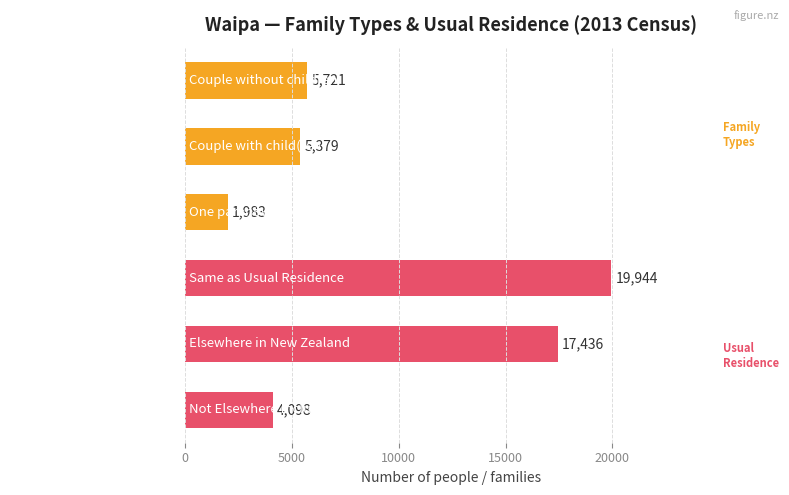

The value at One parent with child(ren) is 3528. True or false?

False